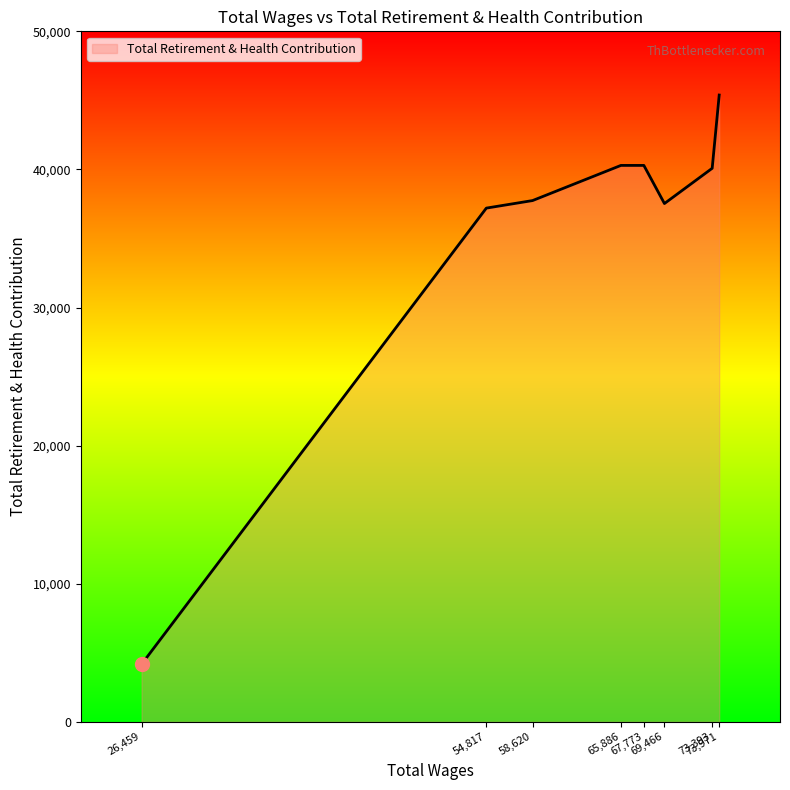

What is the difference between the second highest and second lowest values?

3091